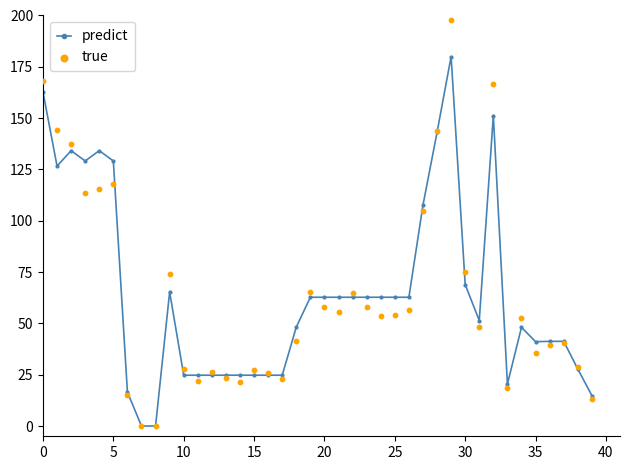

Which series contains the highest Y value?

true